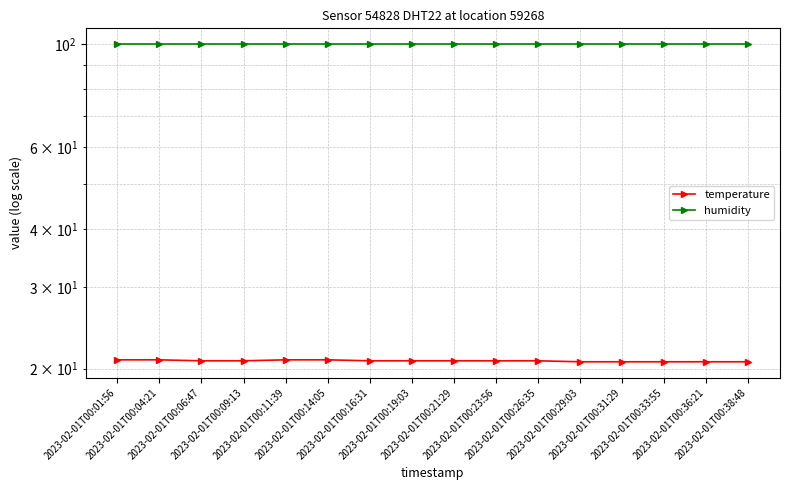

Between 2023-02-01T00:01:56 and 2023-02-01T00:04:21, which series saw the biggest shift?

temperature